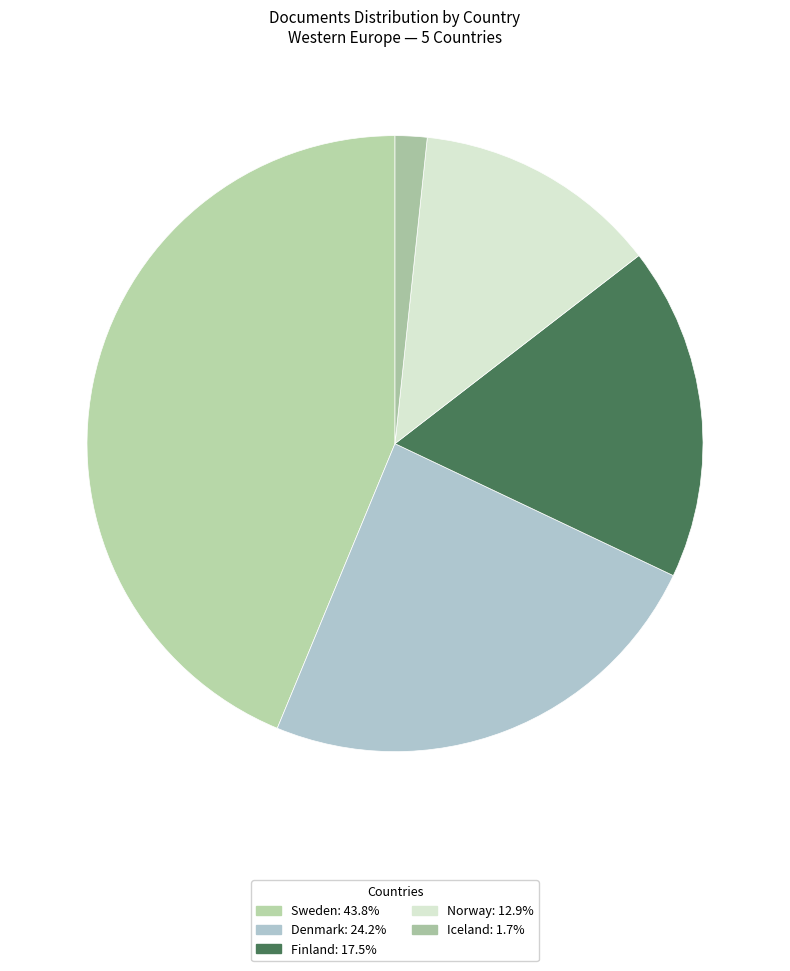

To the nearest percent, what portion does Denmark represent?

24%